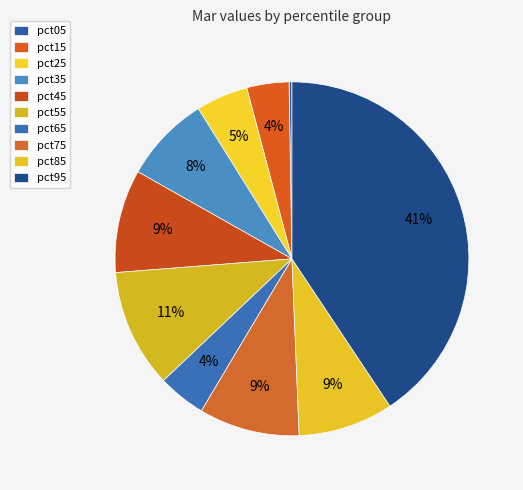

To the nearest percent, what percentage of the pie is pct95?

41%